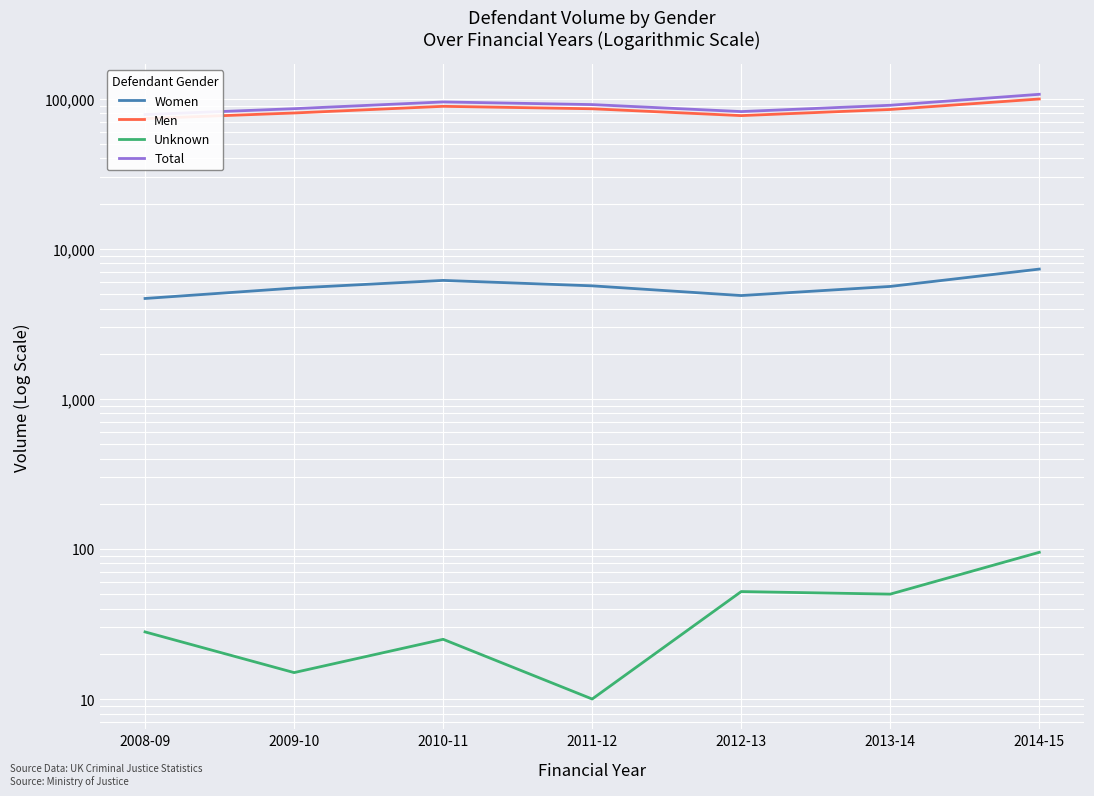

True or false: Unknown has a value of 10 at 2011-12.

True